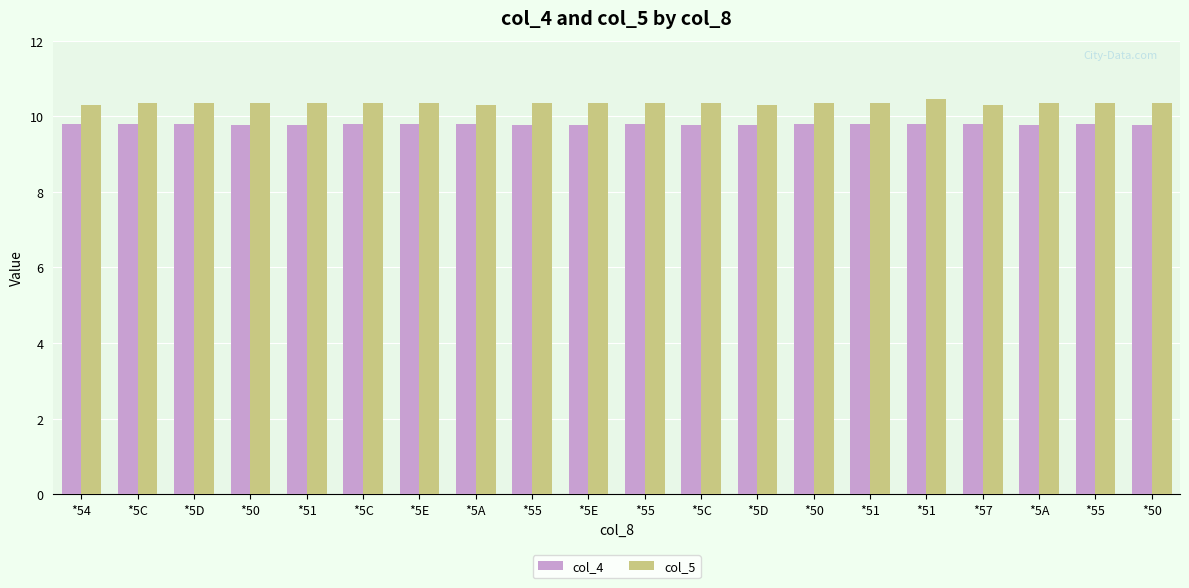

At *5A, list the series in order from smallest to largest.

col_4, col_5